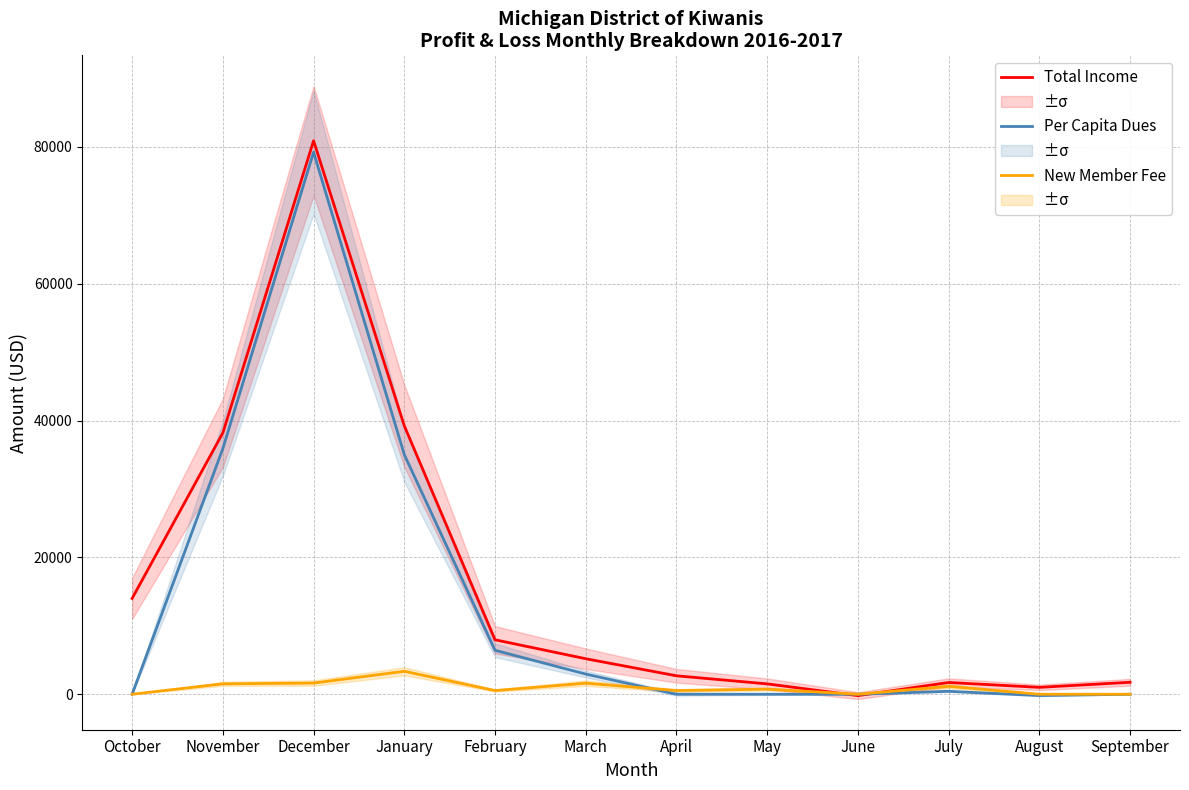

What is the difference between the second highest and second lowest values in the Total Income series?

38220.0